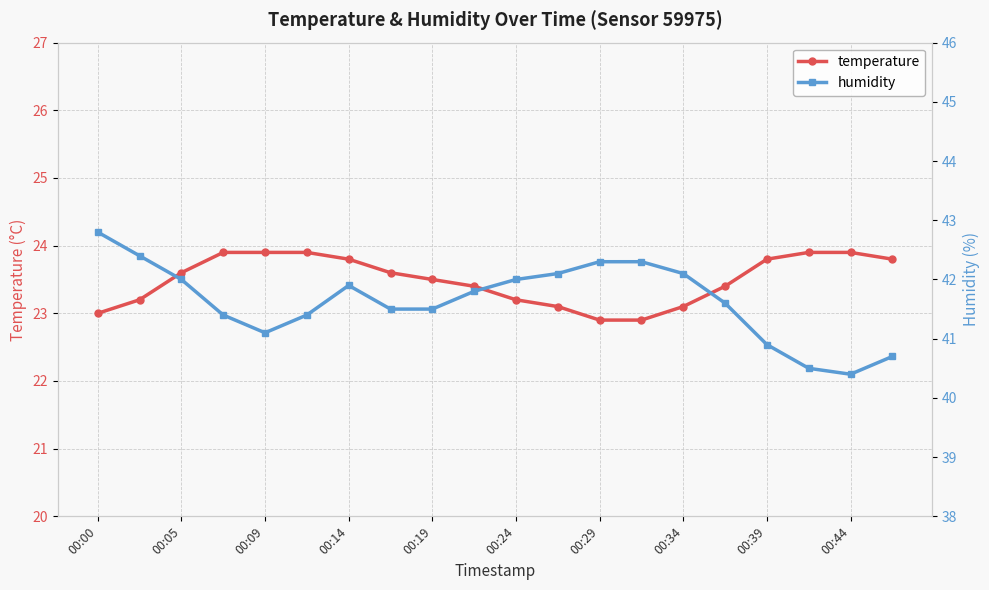

True or false: temperature and humidity intersect in this chart.

False